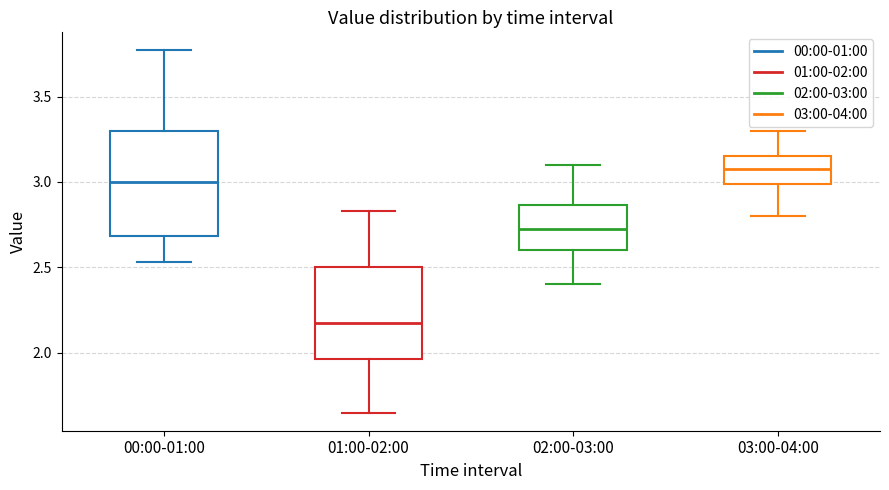

Reading left to right, transcribe this box plot: for each box, give where its median line is, the range the box spans, and where its two whiskers end, as read against the y-axis. The values are not printed on the chart, so give them approximately, as read against the axis.

00:00-01:00: median 3.00, box 2.70 to 3.30, whiskers 2.55 to 3.75
01:00-02:00: median 2.20, box 1.95 to 2.50, whiskers 1.65 to 2.85
02:00-03:00: median 2.75, box 2.60 to 2.85, whiskers 2.40 to 3.10
03:00-04:00: median 3.10, box 3.00 to 3.15, whiskers 2.80 to 3.30